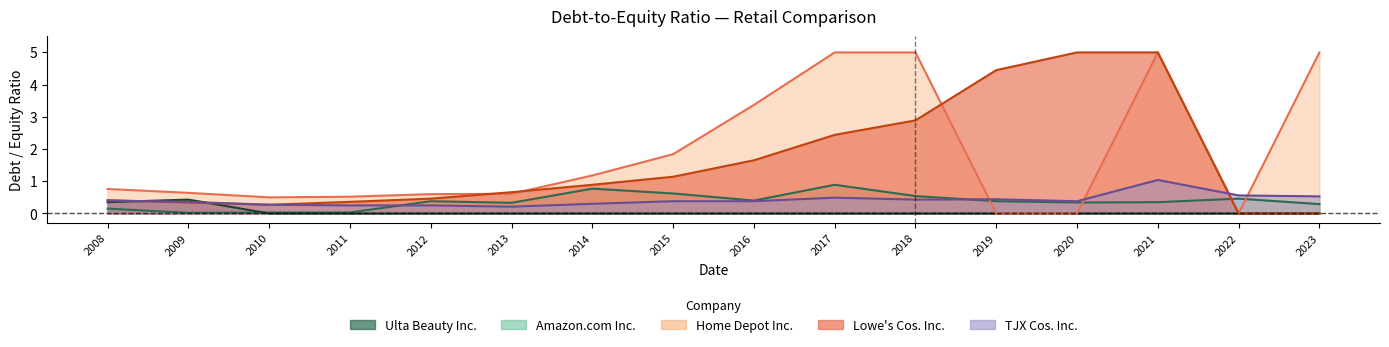

What is the minimum value for TJX Cos. Inc.?

0.2